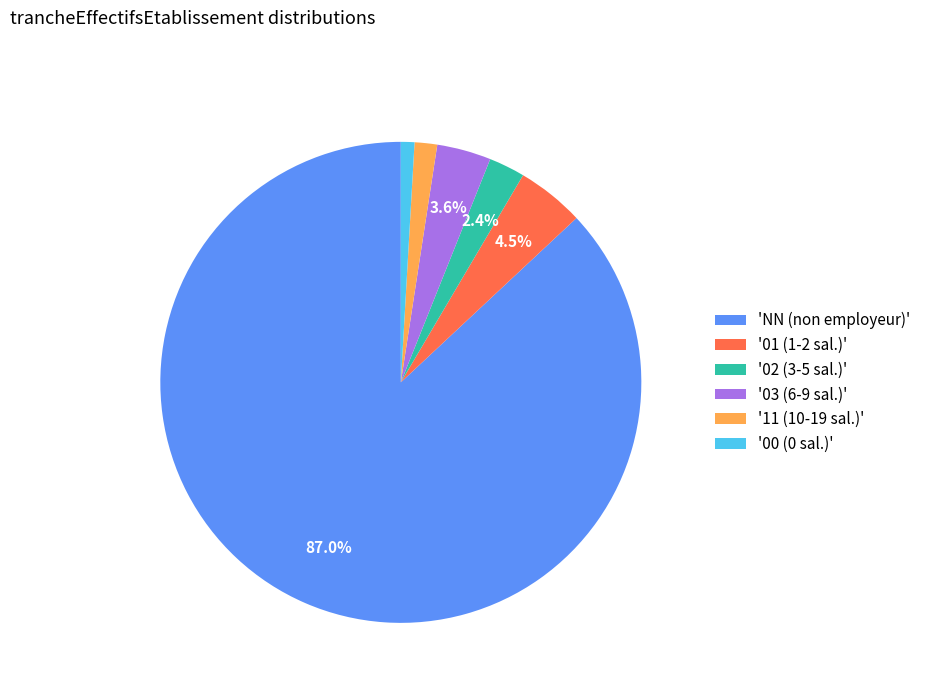

Does any single category account for the majority?

Yes